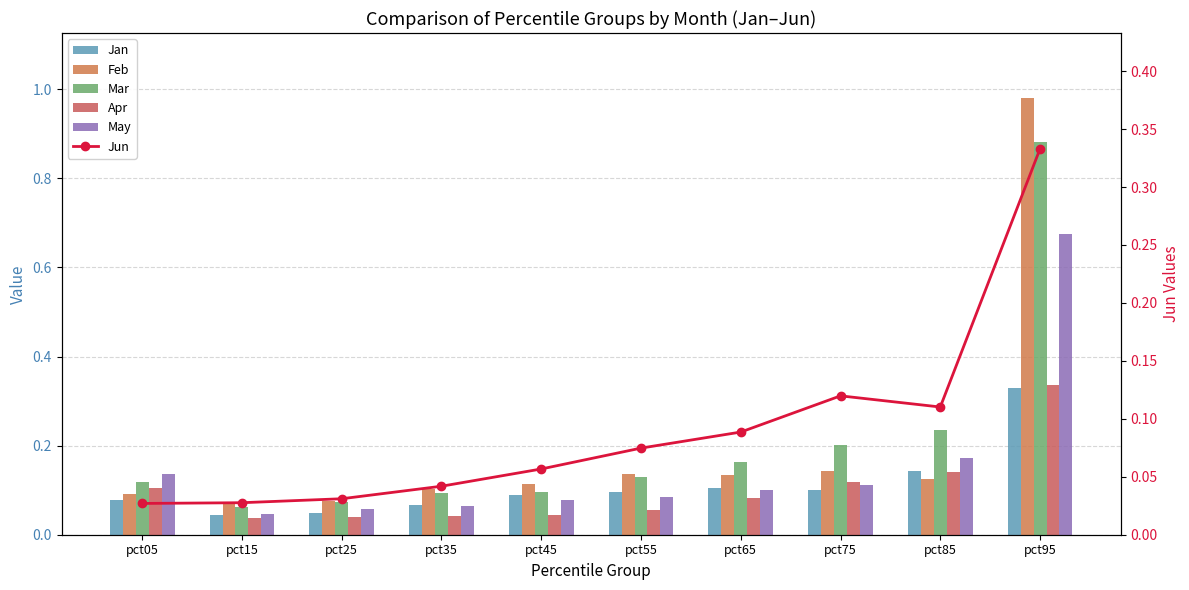

Rank the categories by Mar value from lowest to highest.

pct15, pct25, pct35, pct45, pct05, pct55, pct65, pct75, pct85, pct95